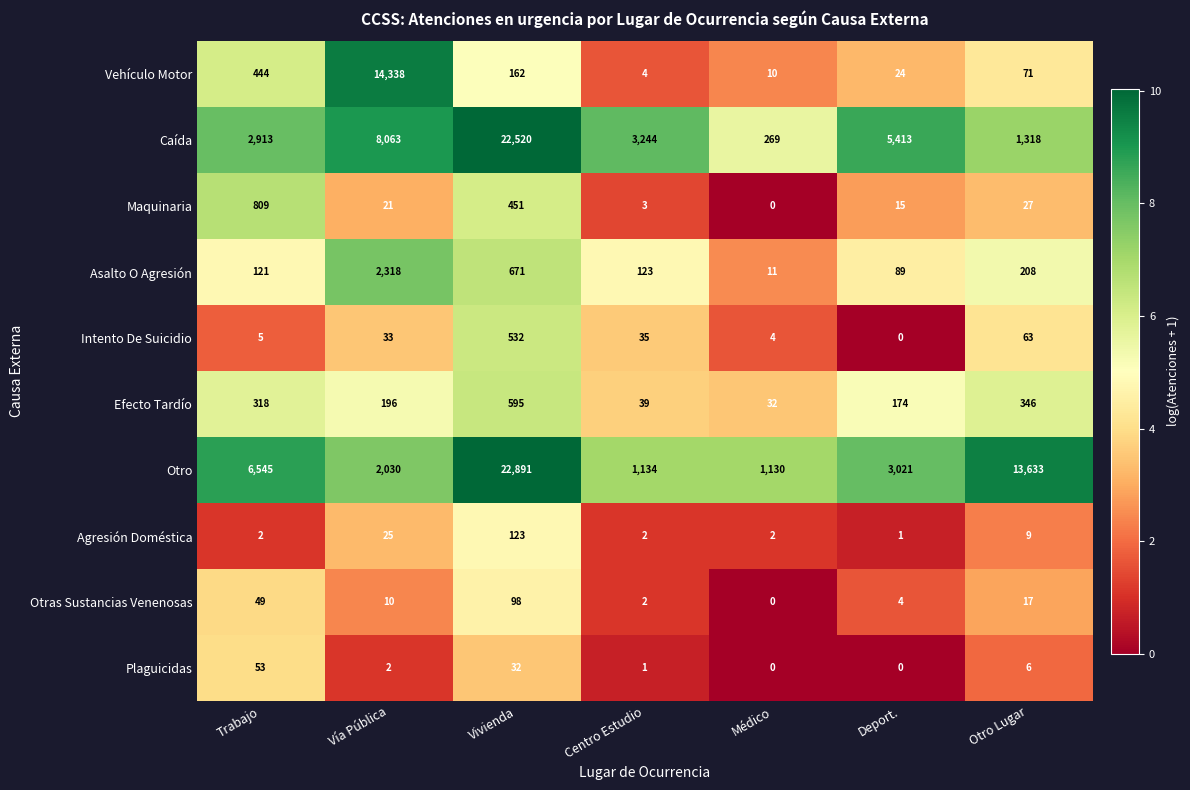

Which label corresponds to the largest value in the chart?

Vivienda